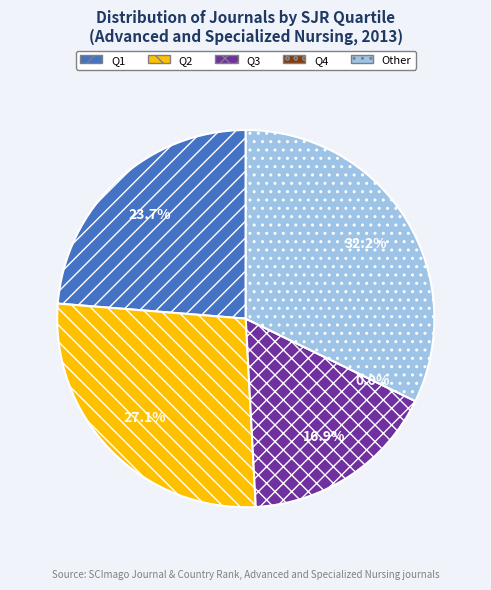

To the nearest percent, what portion does Q3 represent?

17%